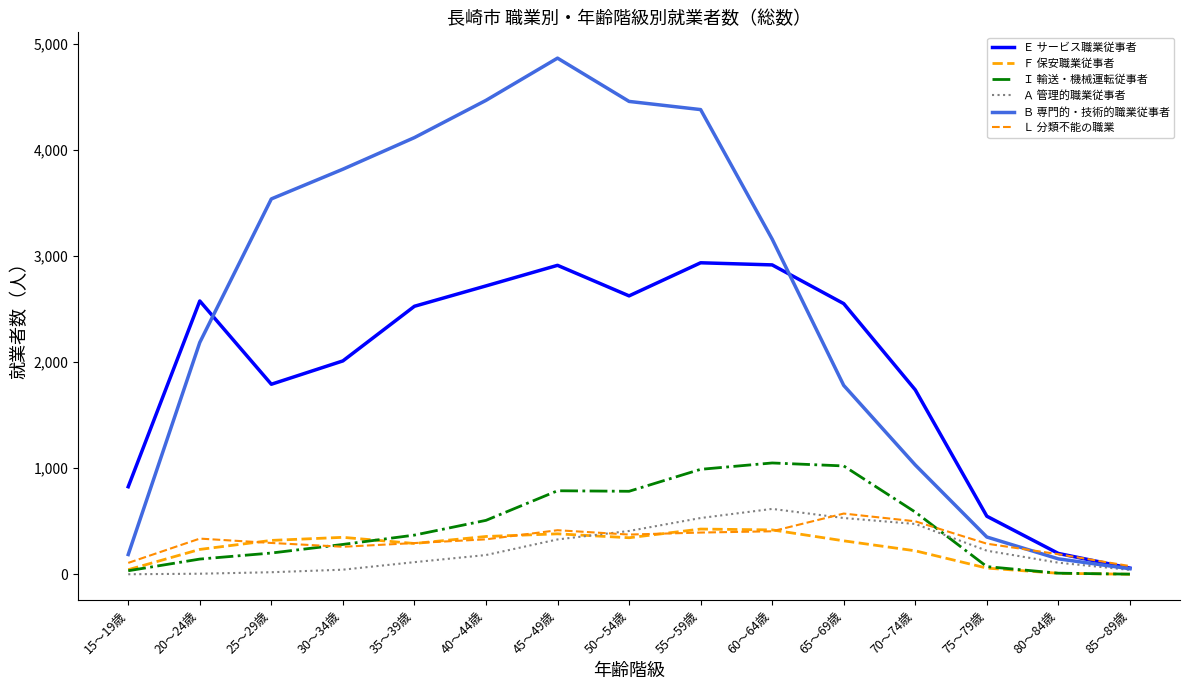

What is the difference between the maximum and second lowest values in the Ｅ サービス職業従事者 series?

2740